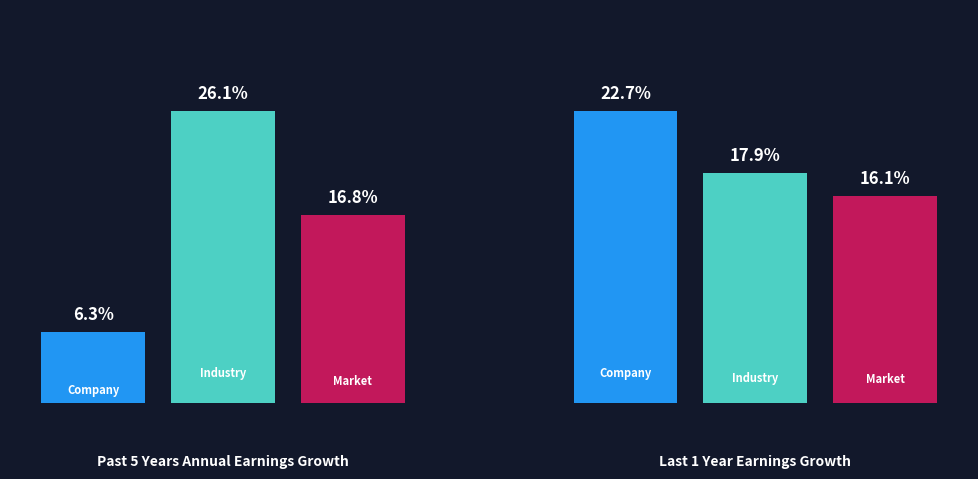

True or false: Market has a value of 16.1 at 1.

True